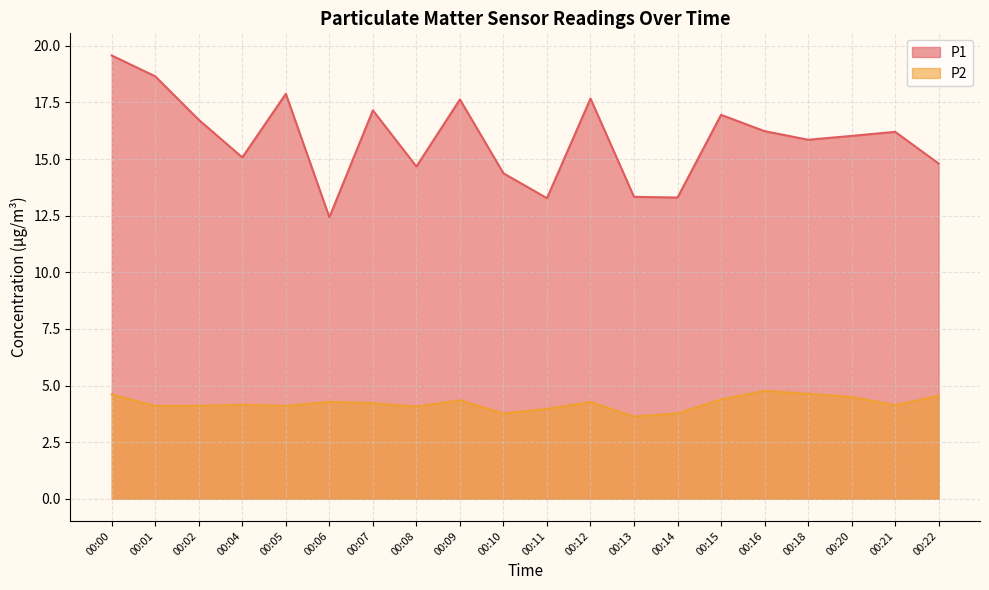

The P1 series shows 5.5 at 00:20. True or false?

False